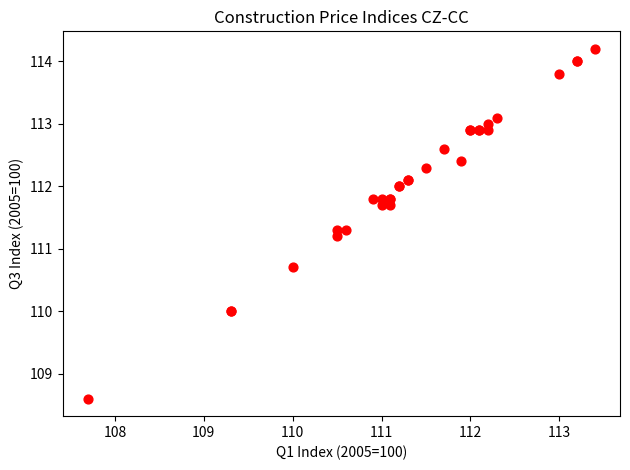

What Y value in the scatter plot is closest to 111?

111.2